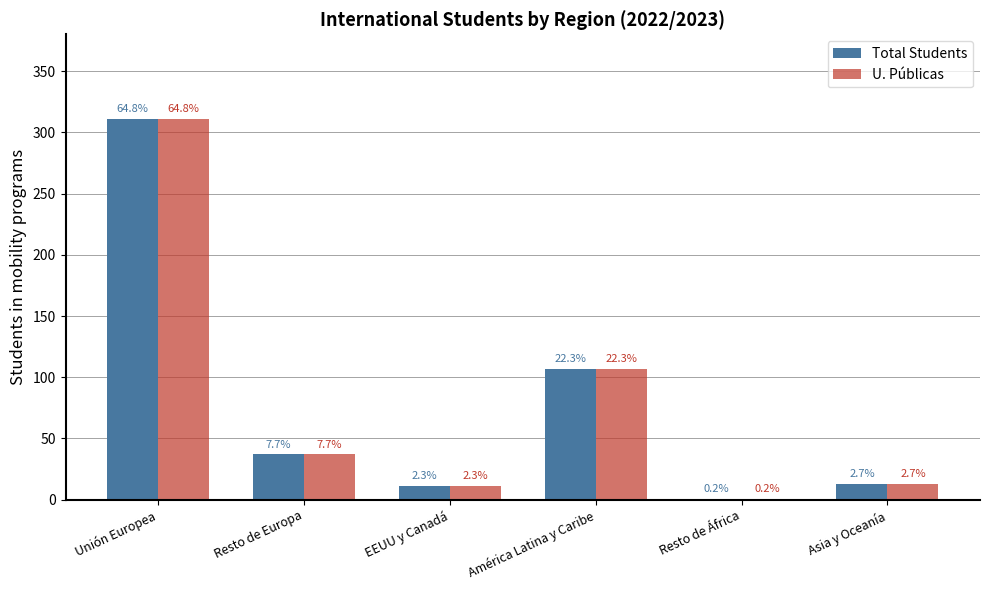

What is the difference between the Total Students values at EEUU y Canadá and Asia y Oceanía?

2